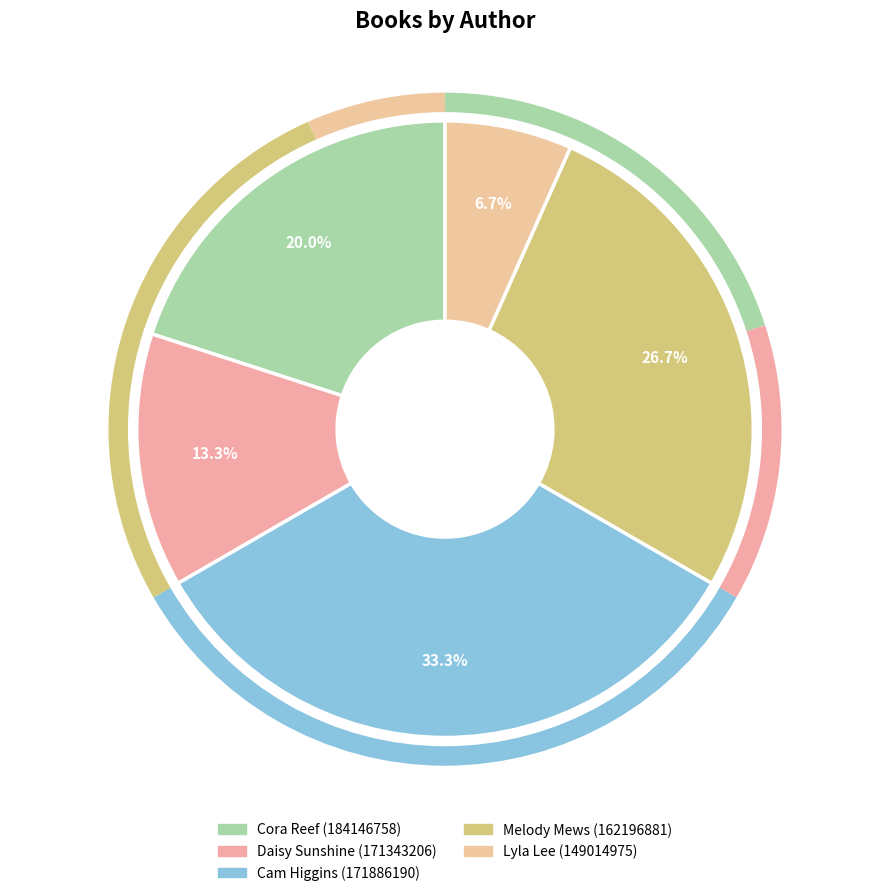

Count the number of slices in the pie.

5